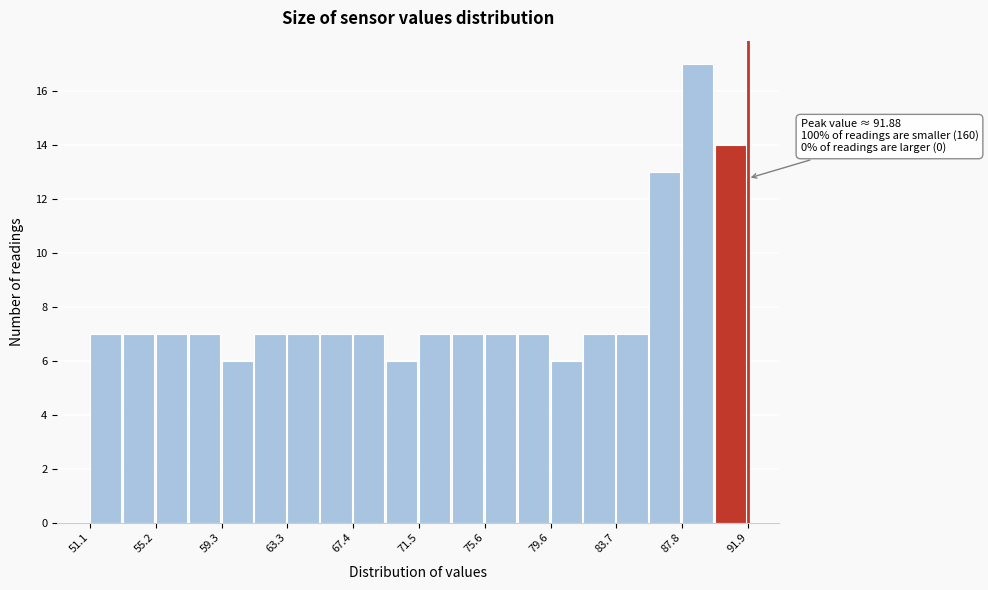

Which range on the x-axis has the tallest bar?

88.0 to 90.0